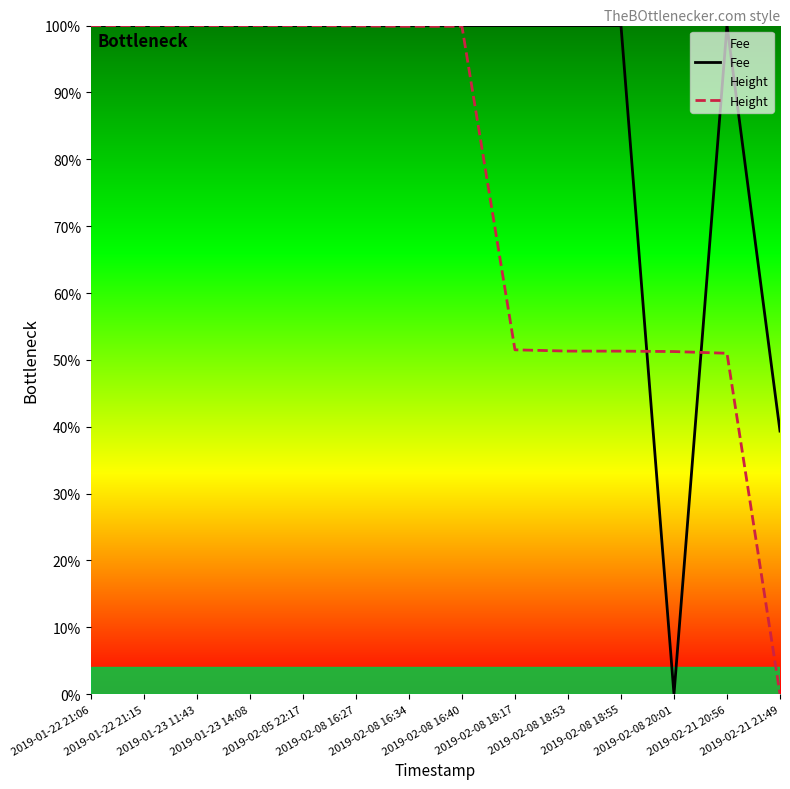

What is the label of the 11th point from the left?

2019-02-08 18:55